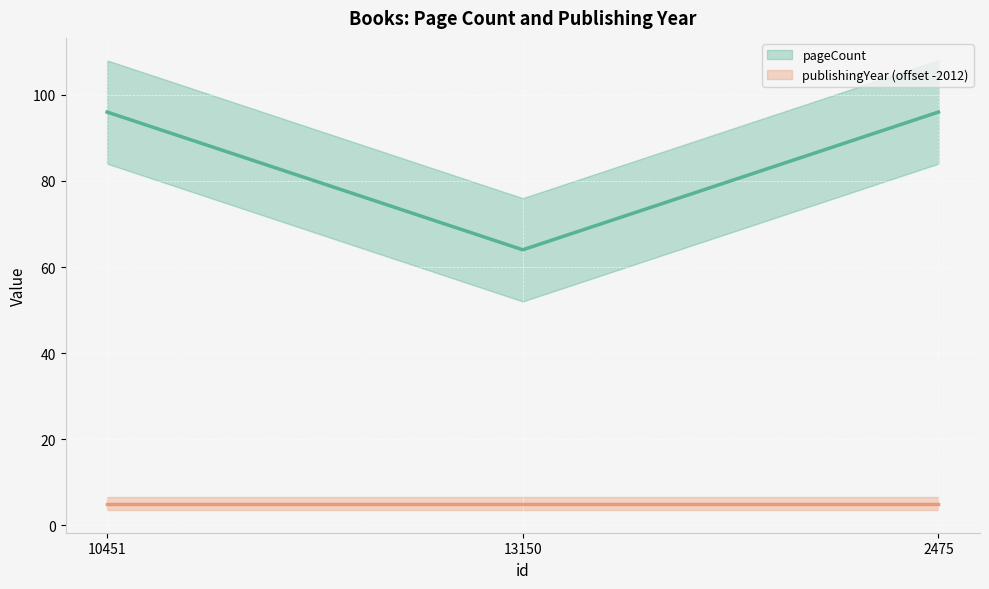

What is the approximate value at 13150, to the nearest 5?

65